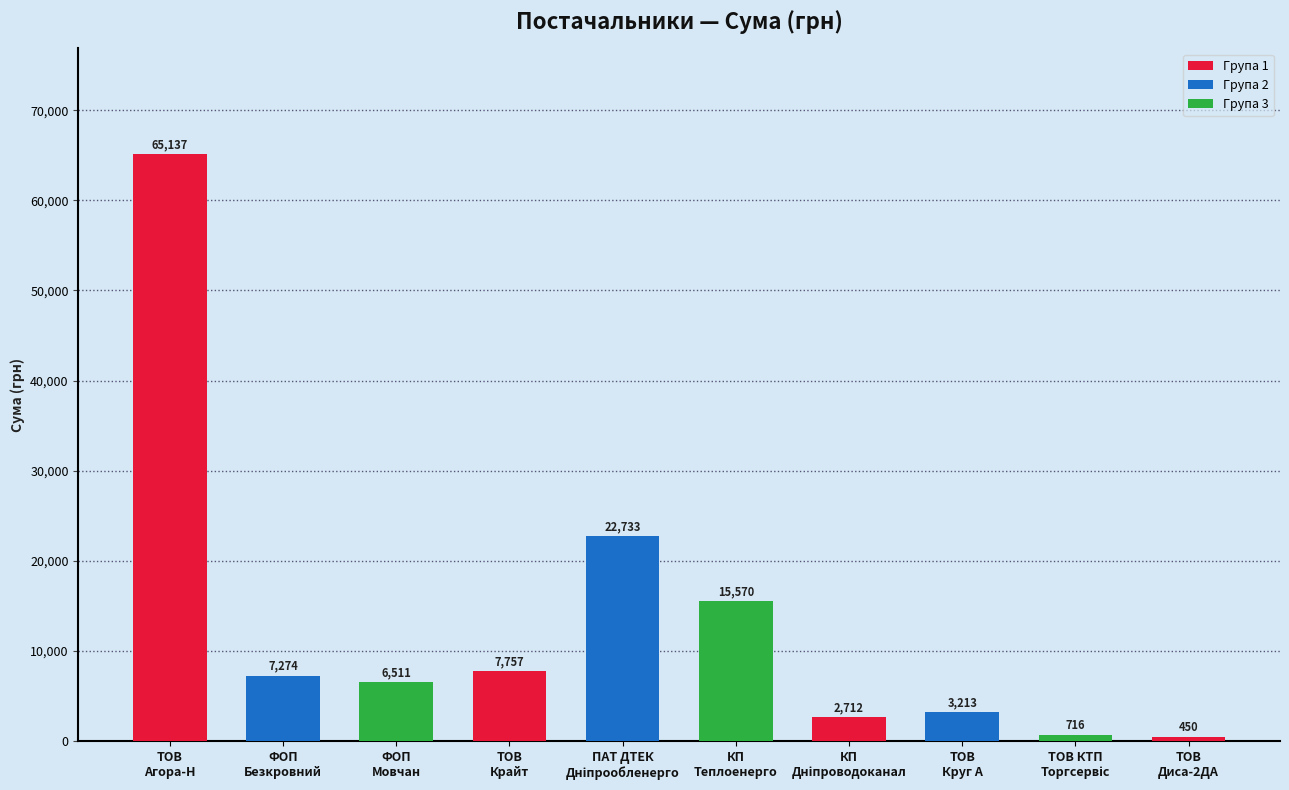

The chart shows a value of 23381.0 at КП
Теплоенерго. True or false?

False